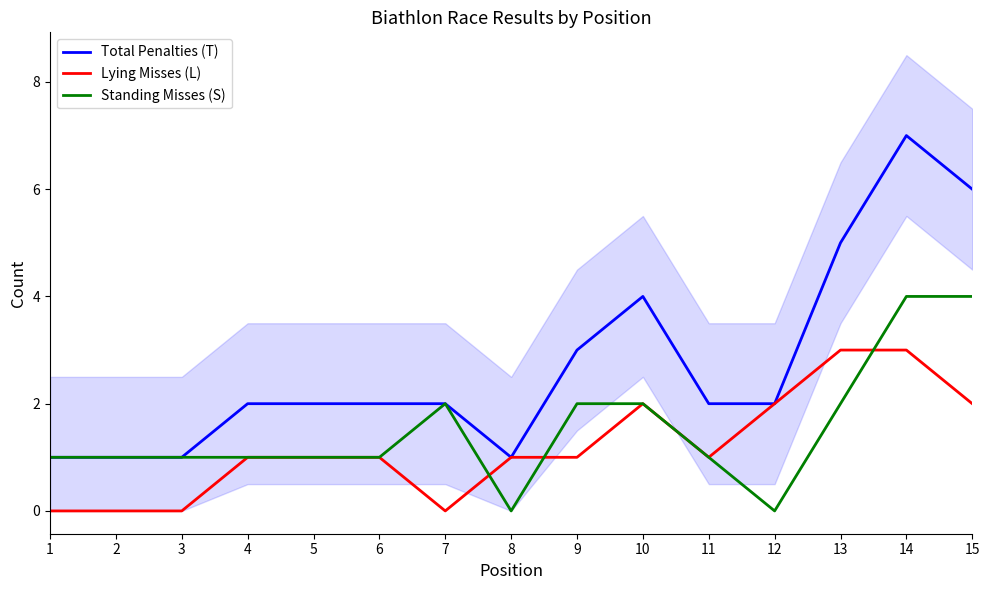

Which series changed the most between 2 and 8?

Lying Misses (L)